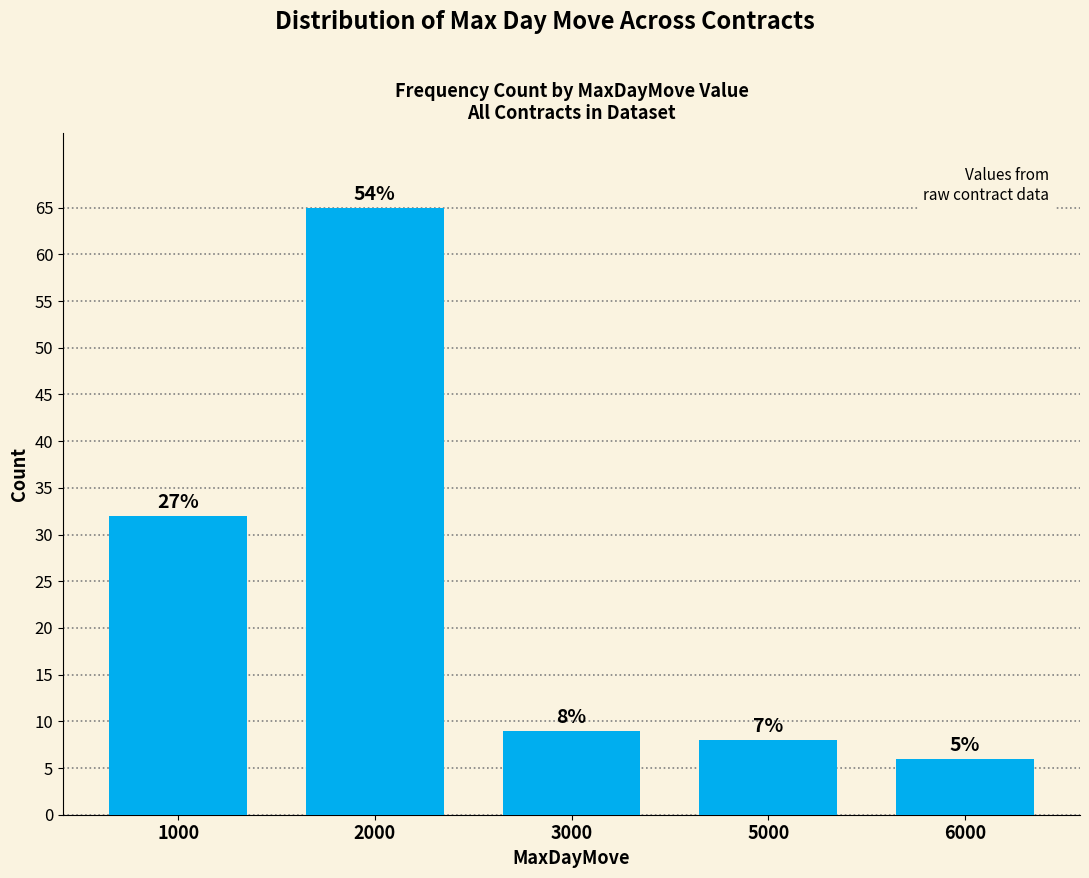

How many bars are there in total?

5